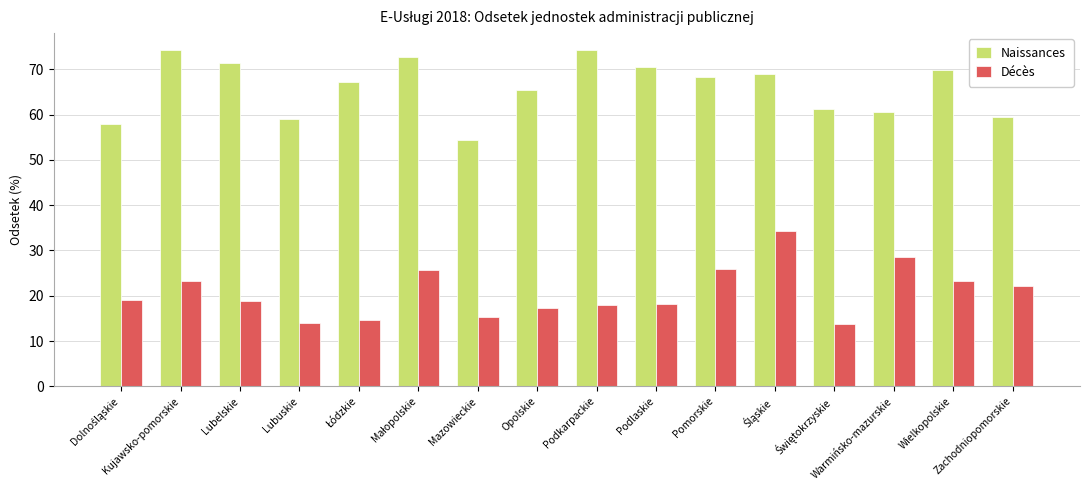

What is the minimum value shown in the chart?

13.8